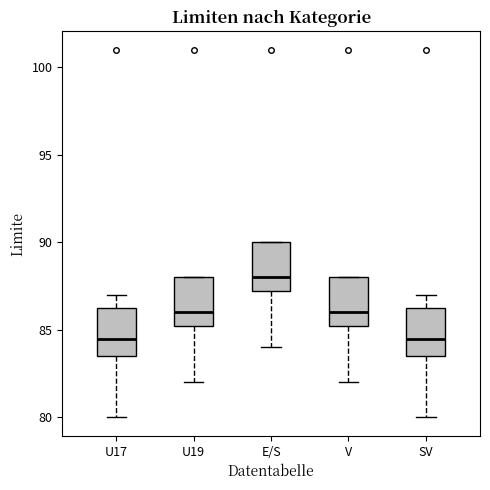

Where is the upper edge of the box for V on the y-axis? The values are not printed on the chart, so give them approximately, as read against the axis.

88.0